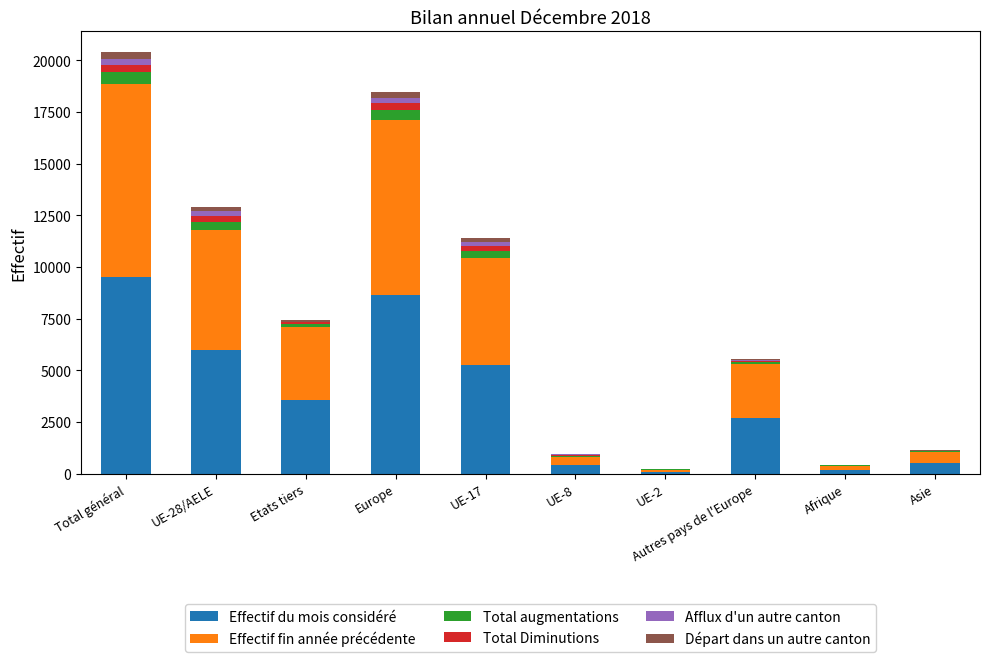

Which category has the highest value in the Effectif du mois considéré series?

Total général